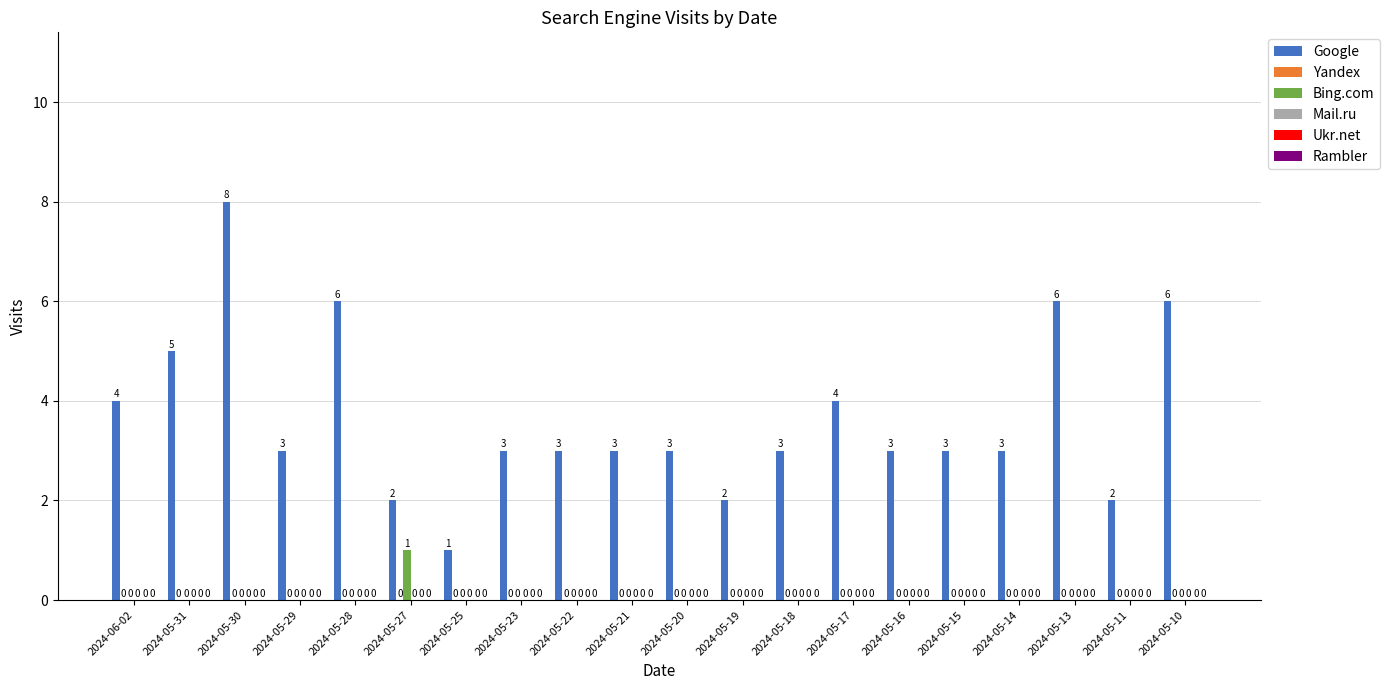

Which series has the widest spread of values?

Google